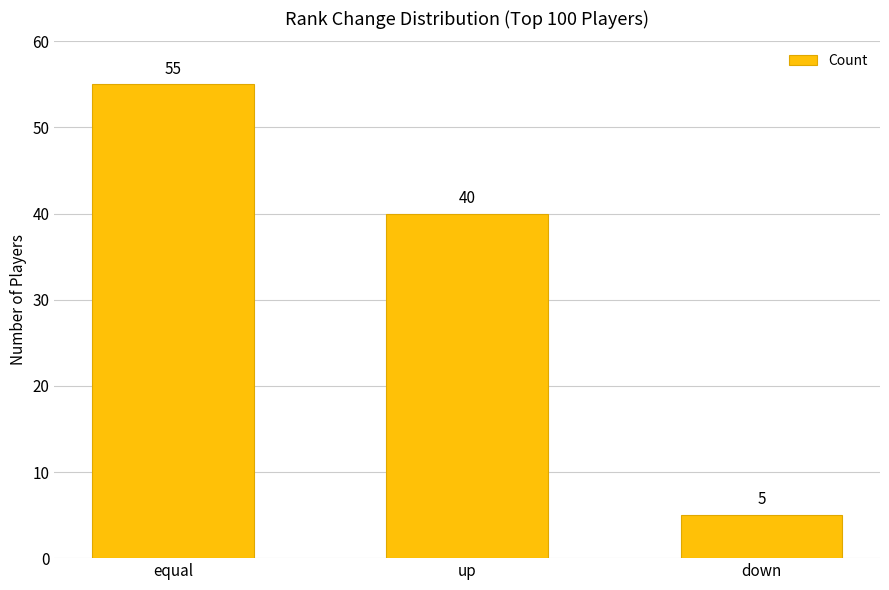

What is the minimum value shown in the chart?

5